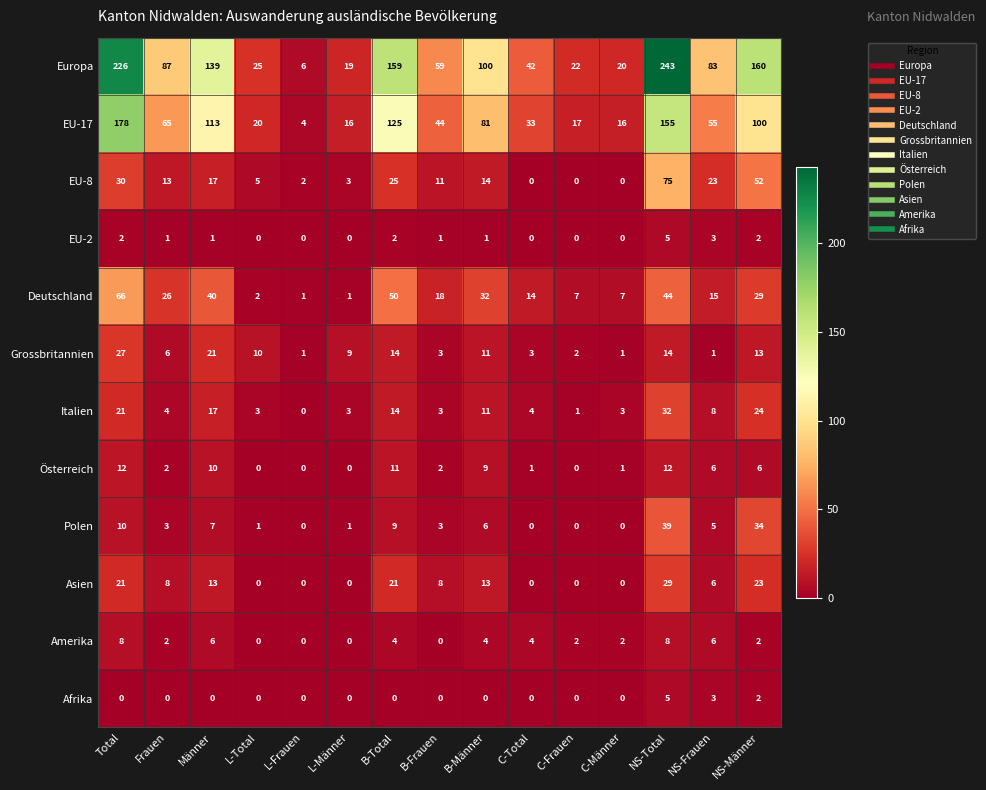

What is the difference between the highest and lowest values at C-Total?

42